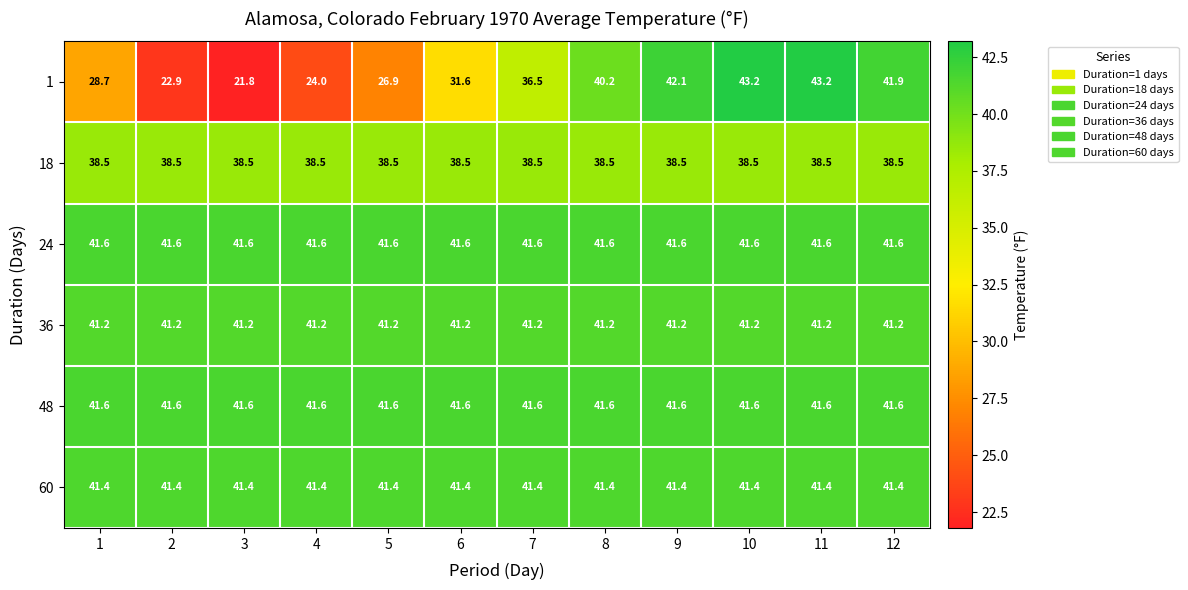

What value does the 18 series have at 9?

38.5